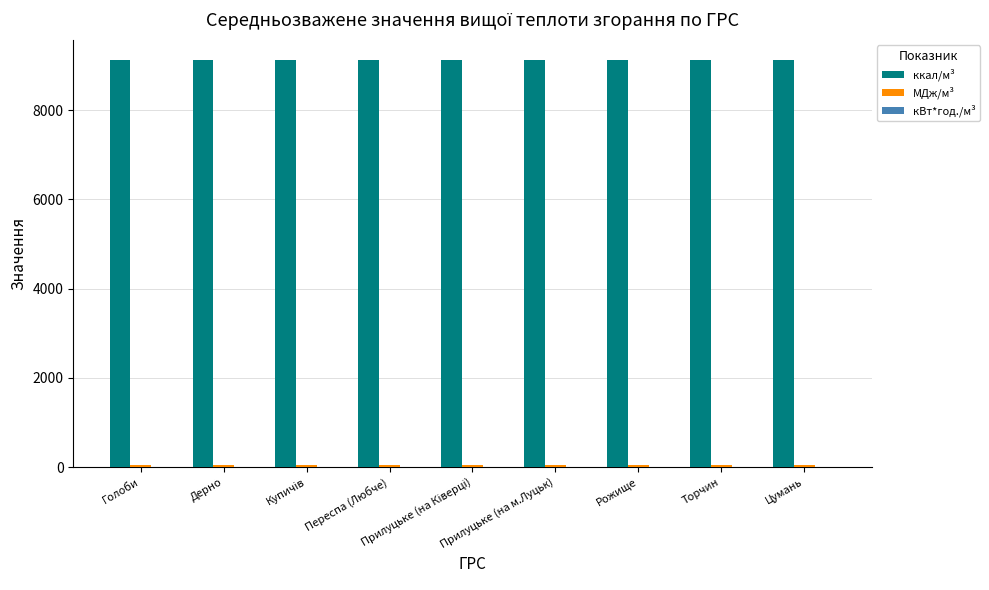

What is the greatest value displayed?

9118.6